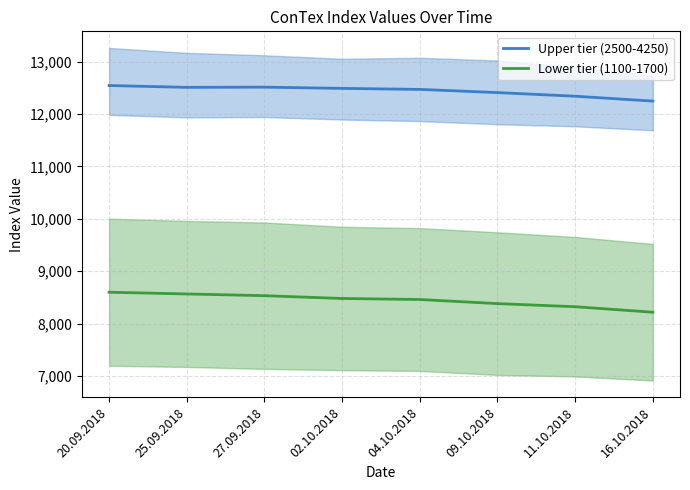

Rank the categories by Lower tier (1100-1700) value from lowest to highest.

16.10.2018, 11.10.2018, 09.10.2018, 04.10.2018, 02.10.2018, 27.09.2018, 25.09.2018, 20.09.2018